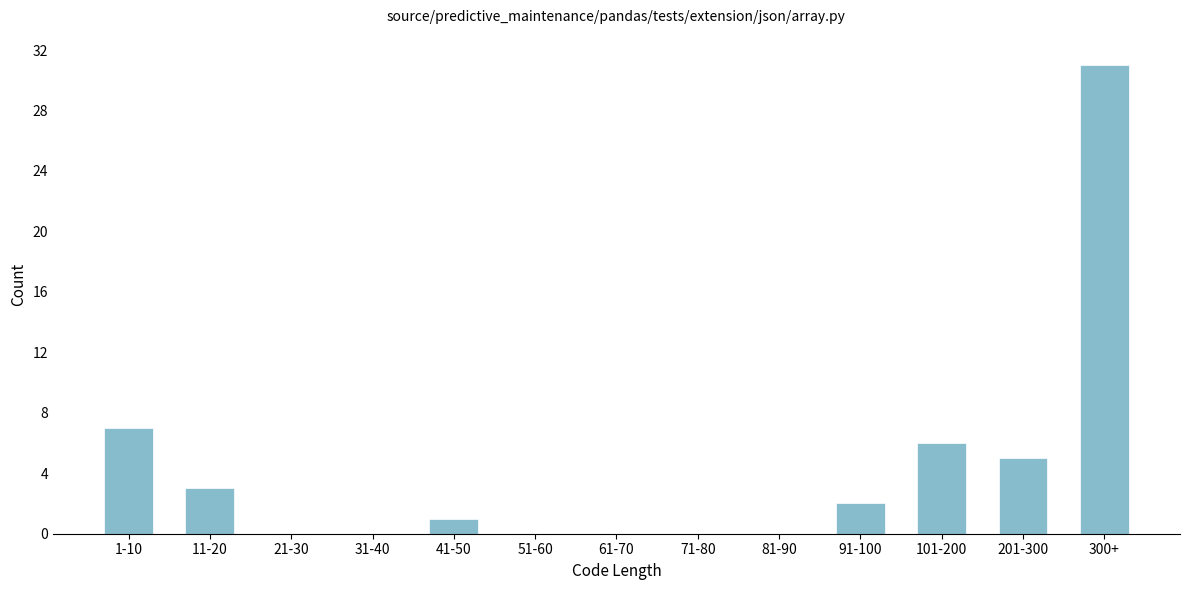

Reading right to left, transcribe all the data shown in this chart.

300+=31	201-300=5	101-200=6	91-100=2	81-90=0	71-80=0	61-70=0	51-60=0	41-50=1	31-40=0	21-30=0	11-20=3	1-10=7